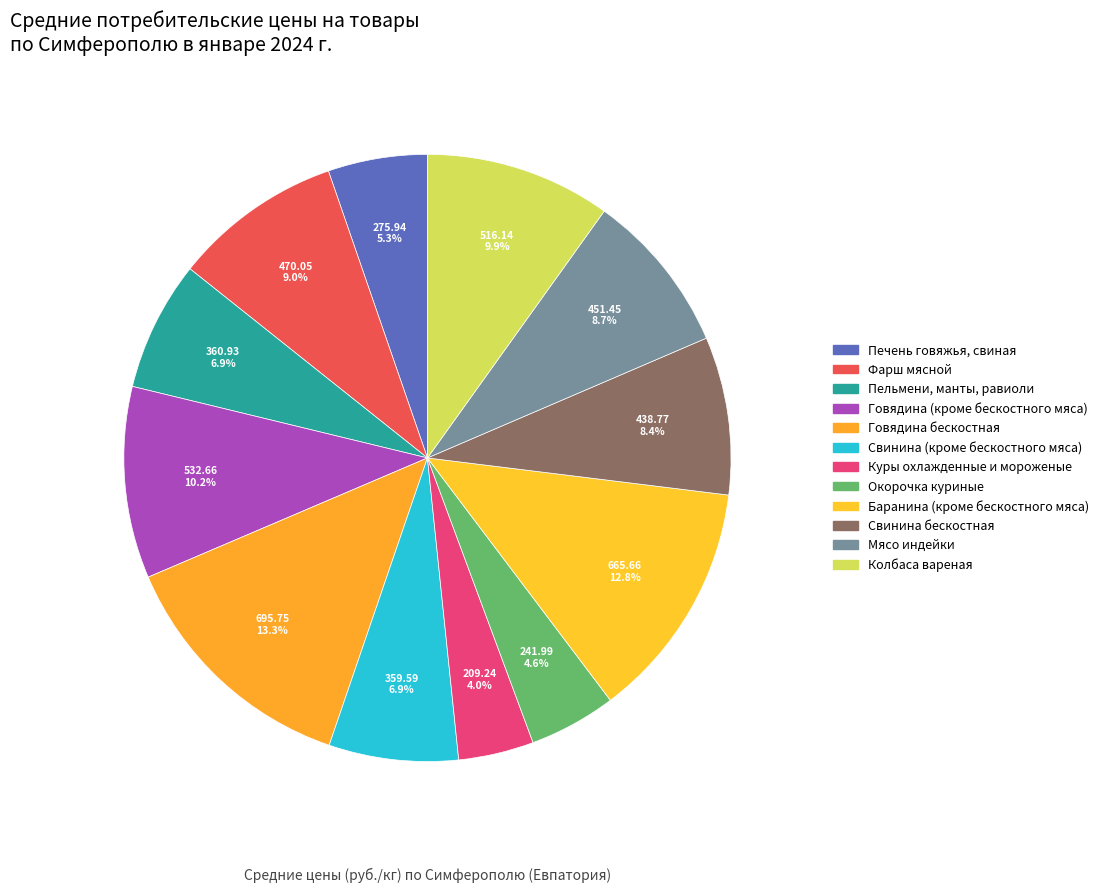

What percentage is the Баранина (кроме бескостного мяса) slice, to the nearest percent?

13%